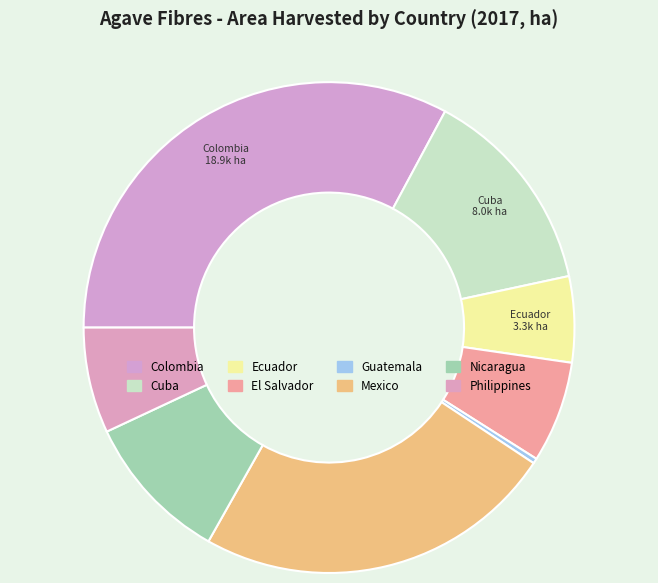

What is the change in value from Guatemala to Mexico?

+13572